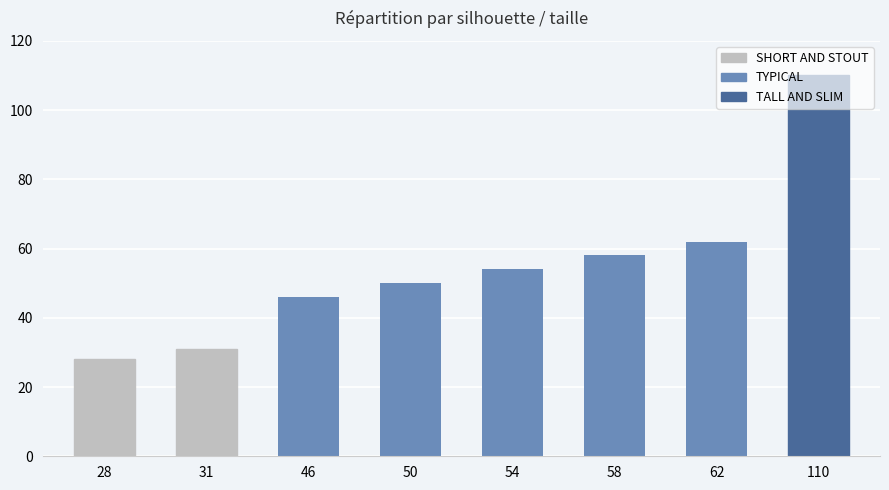

How many series are shown in this chart?

1